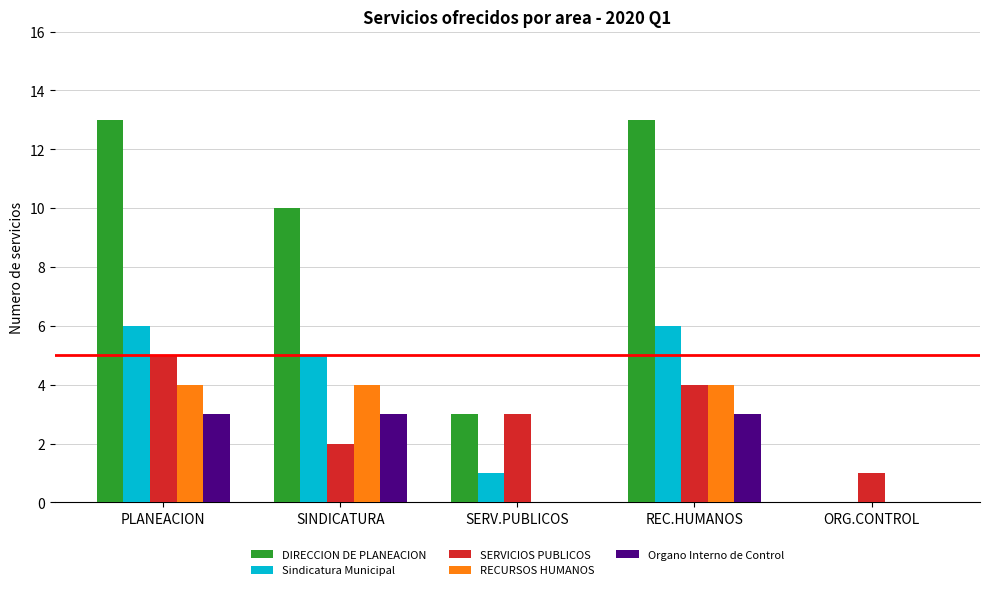

What is the maximum value shown in the chart?

13